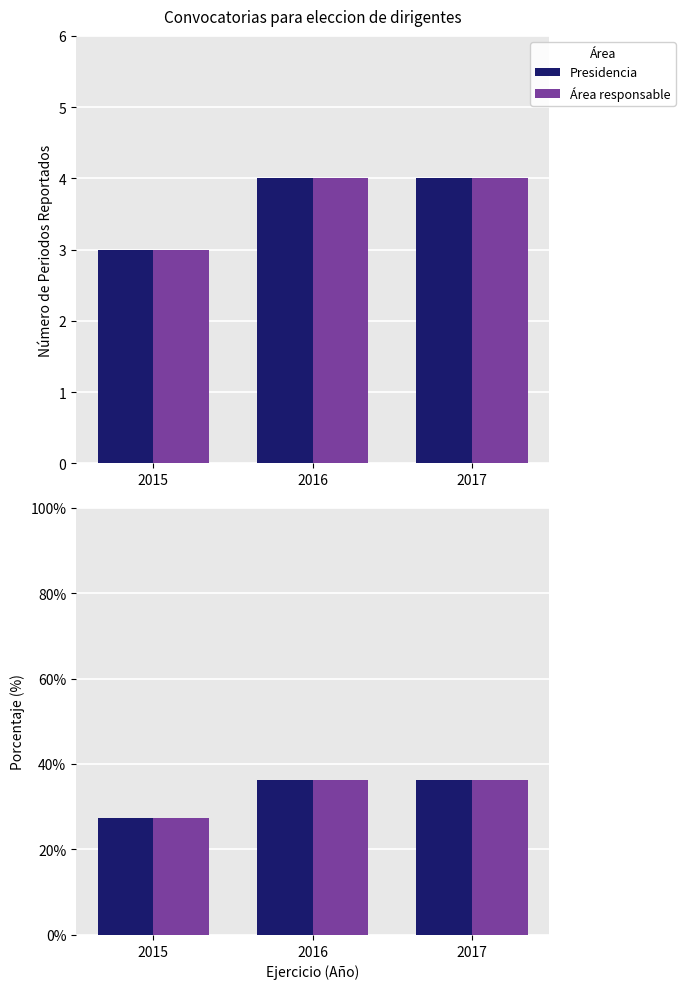

How many bars are there in each group?

2